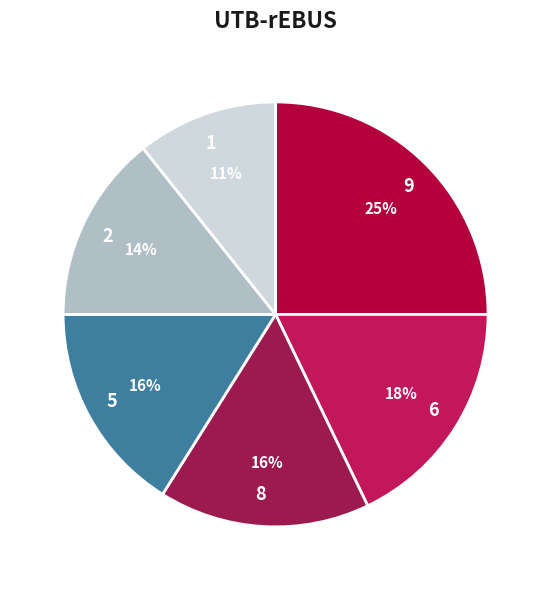

Which category has the smallest portion of the pie?

1